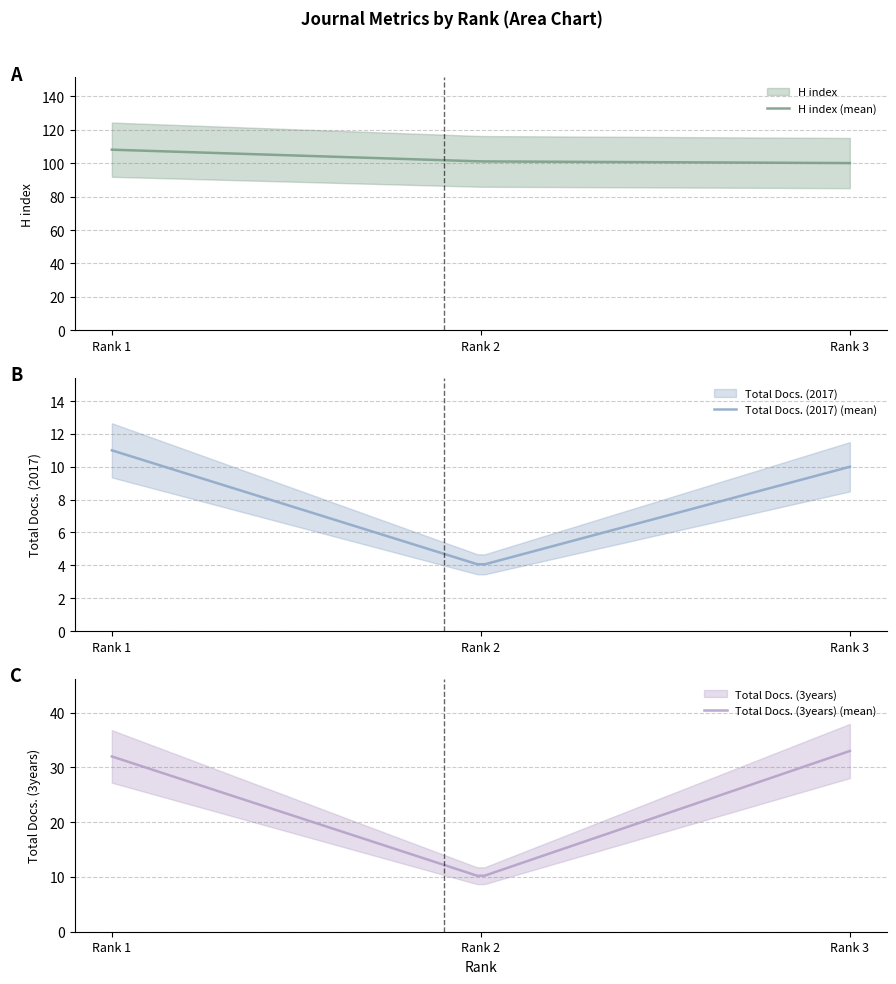

Is the value of H index at Rank 3 greater than the value of Total Docs. (2017) at Rank 3?

Yes